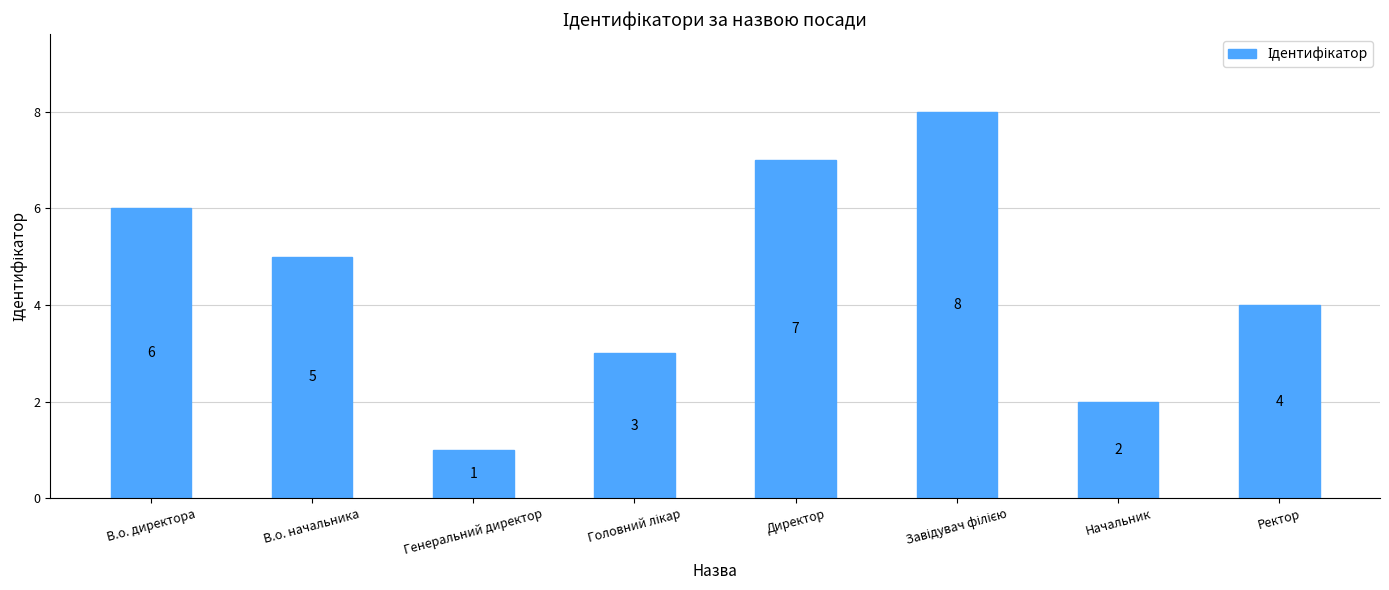

Count the number of categories in the chart.

8